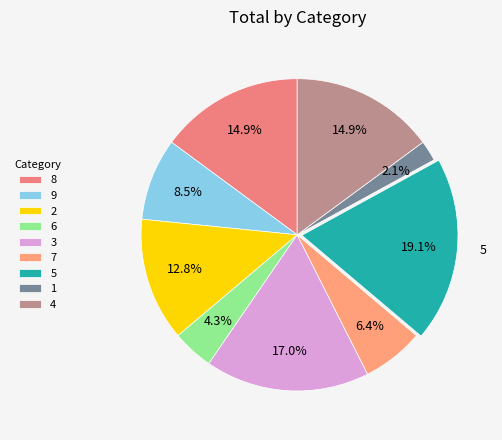

What percentage is the 6 slice, to the nearest percent?

4%